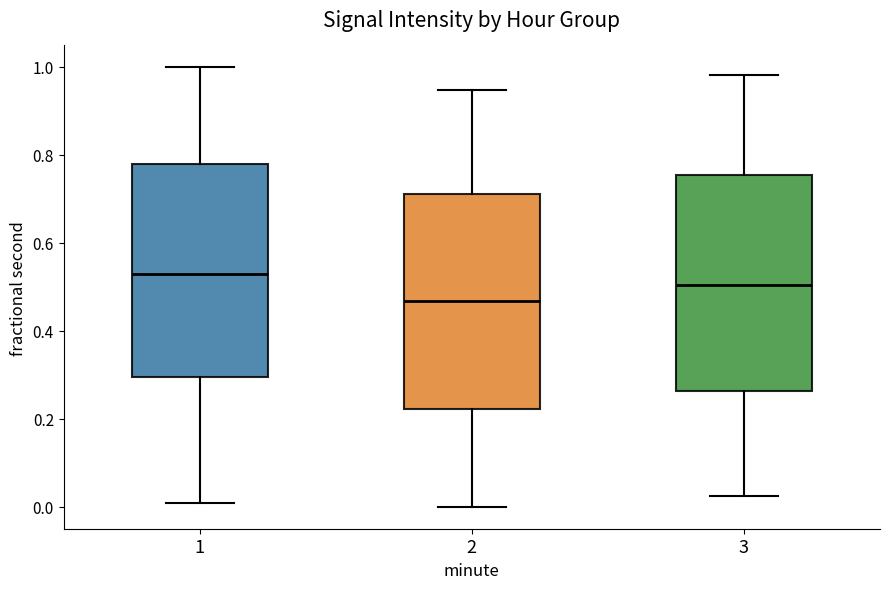

Reading left to right, read every box against the y-axis: the position of its median line, the range the box covers, and the ends of its whiskers. The values are not printed on the chart, so give them approximately, as read against the axis.

1: median 0.52, box 0.30 to 0.78, whiskers 0.00 to 1.00
2: median 0.46, box 0.22 to 0.70, whiskers 0.00 to 0.94
3: median 0.50, box 0.26 to 0.76, whiskers 0.02 to 0.98